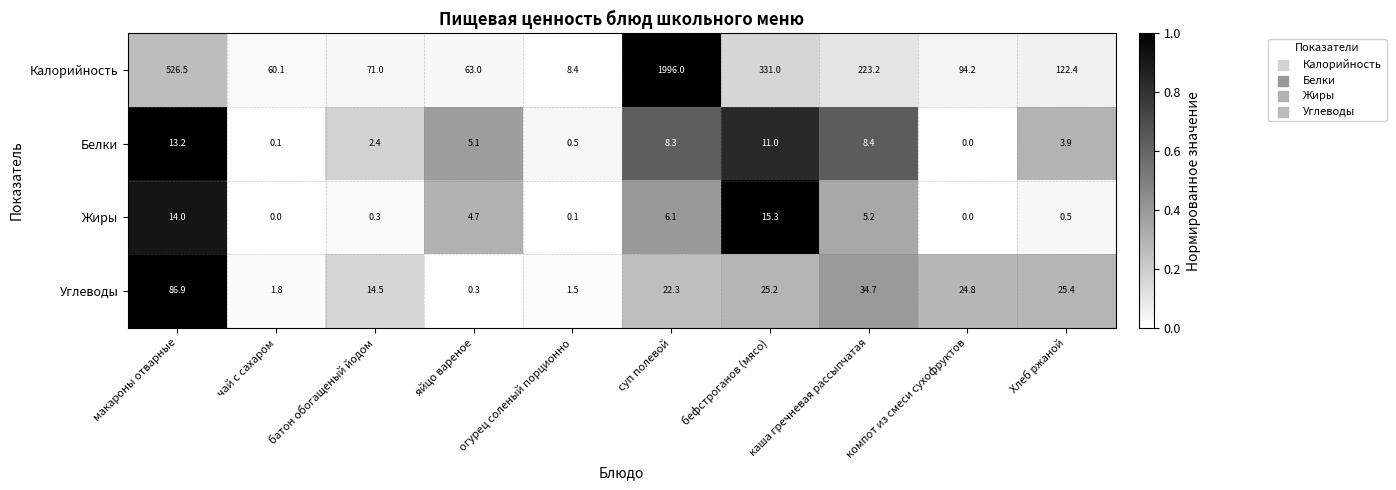

Rank the series by their maximum value, from highest to lowest.

Калорийность, Углеводы, Жиры, Белки